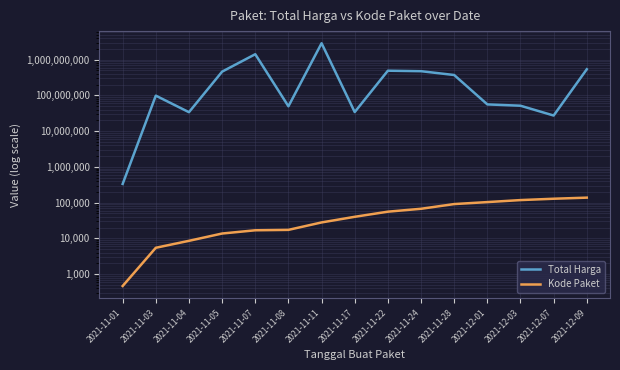

True or false: Kode Paket and Total Harga cross at least once.

False